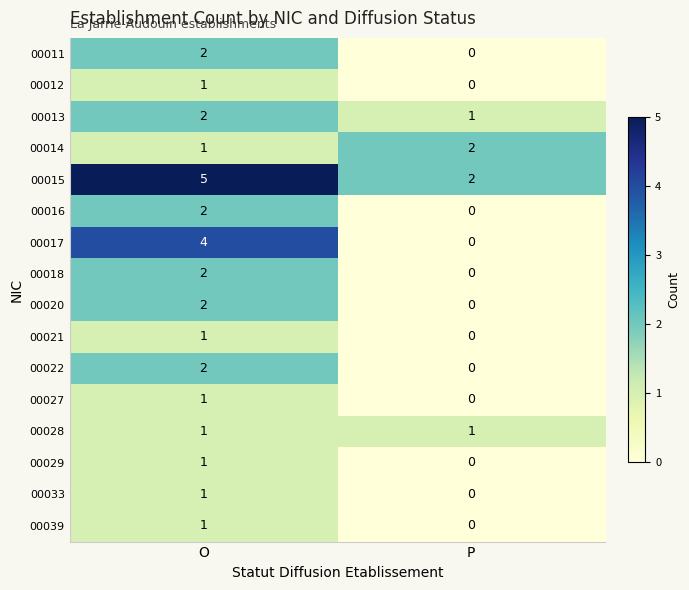

What is the total value across all series at O?

29